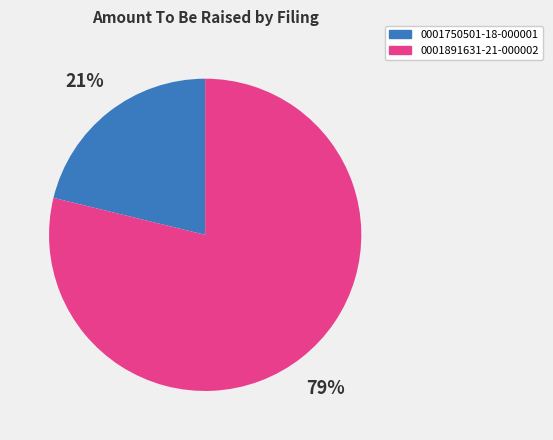

To the nearest percent, what is the average slice percentage?

50%